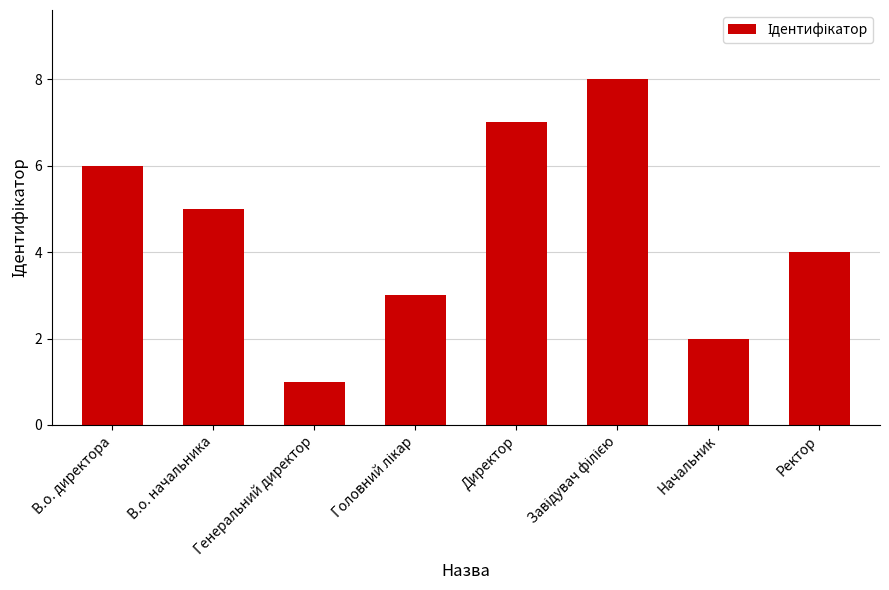

What is the ratio of the value at В.о. начальника to the value at В.о. директора?

0.8